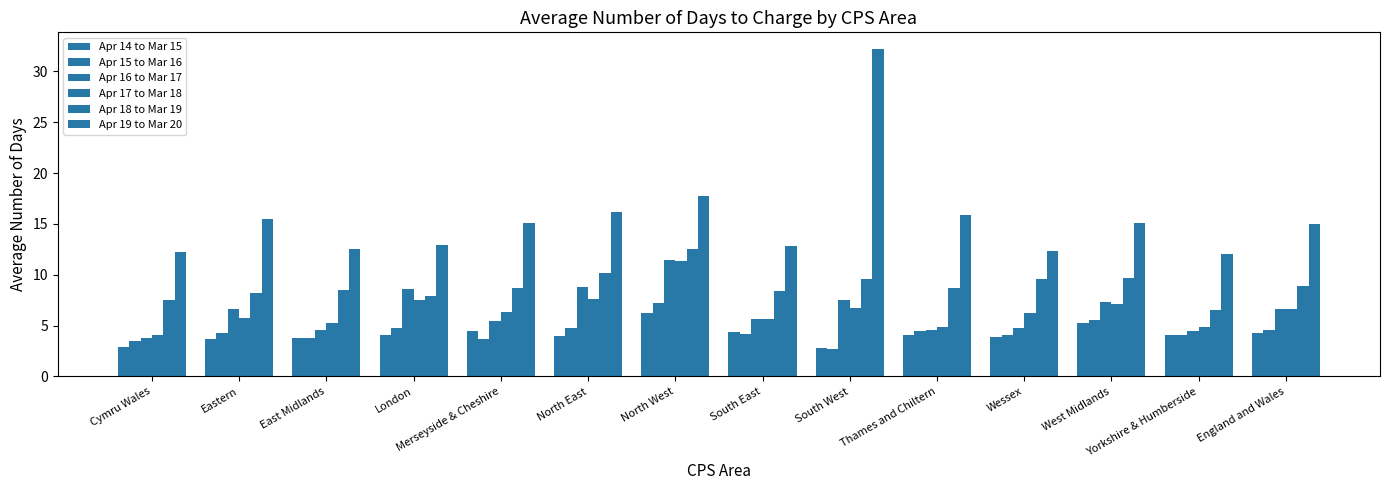

How many categories are shown in the chart?

14